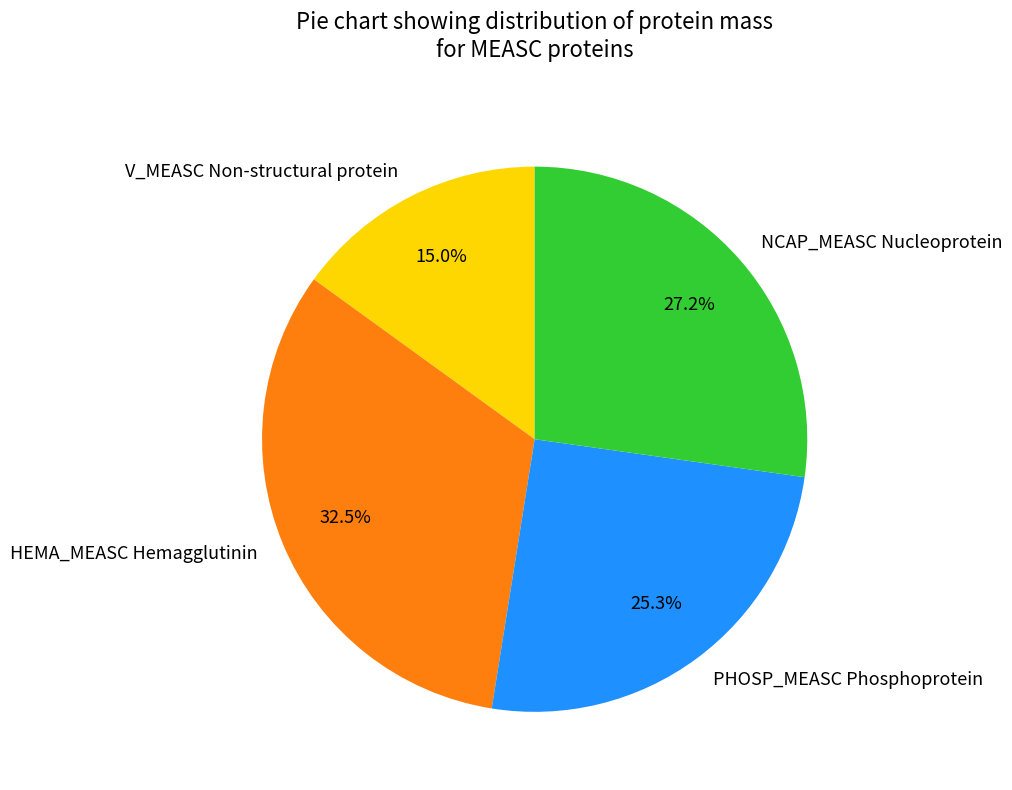

Which category has the smallest portion of the pie?

V_MEASC Non-structural protein